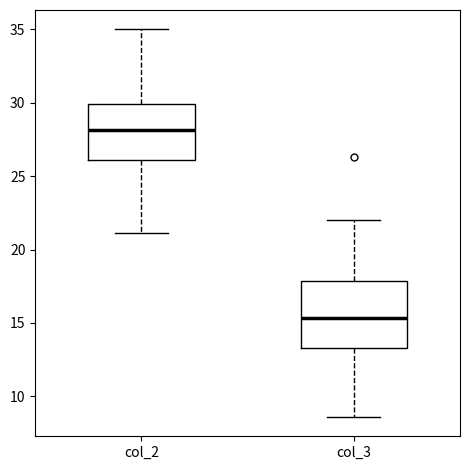

Reading left to right, read every box against the y-axis: the position of its median line, the range the box covers, and the ends of its whiskers. The values are not printed on the chart, so give them approximately, as read against the axis.

col_2: median 28.0, box 26.0 to 30.0, whiskers 21.0 to 35.0
col_3: median 15.5, box 13.5 to 18.0, whiskers 8.5 to 22.0